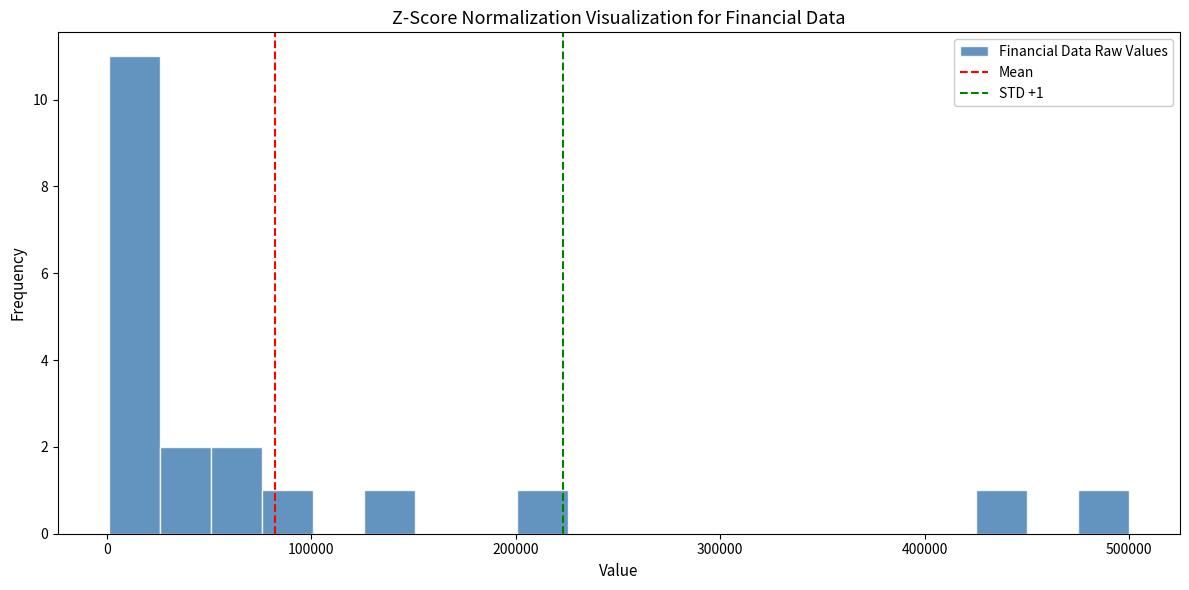

Read against the x-axis, roughly where is the centre of the tallest bar?

10000